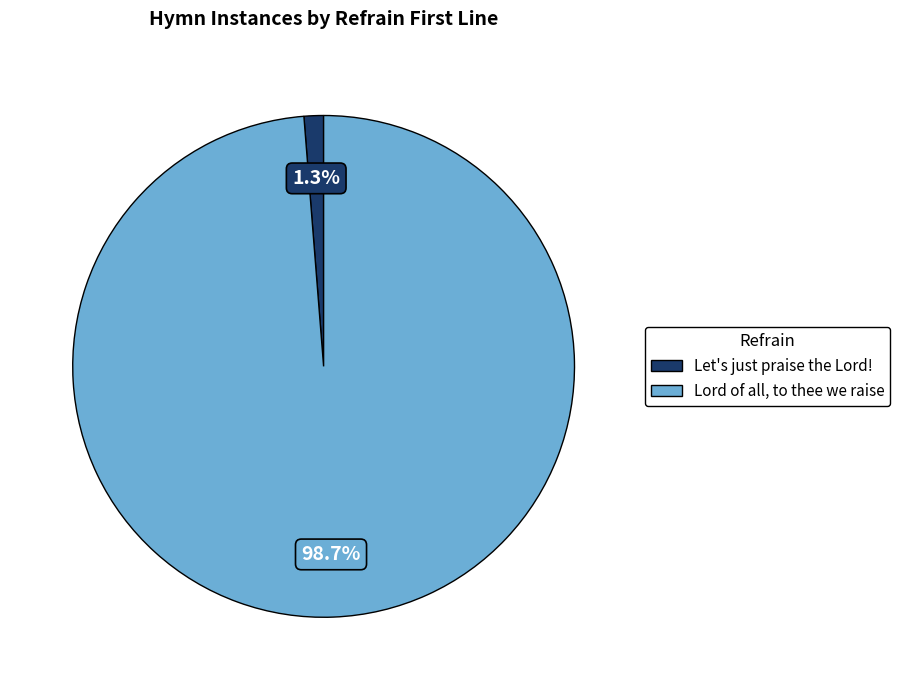

Which has a higher value, Let's just praise the Lord! or Lord of all, to thee we raise?

Lord of all, to thee we raise